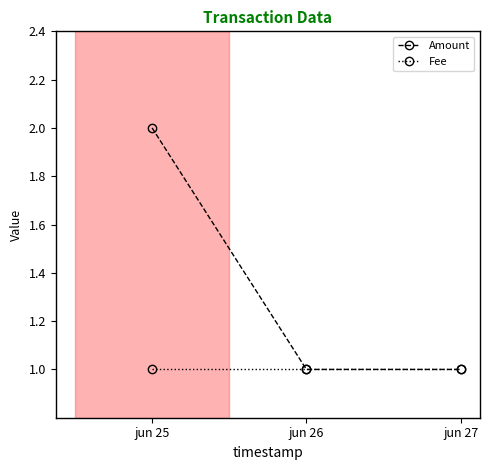

Between jun 25 and jun 27, which series saw the biggest shift?

Amount